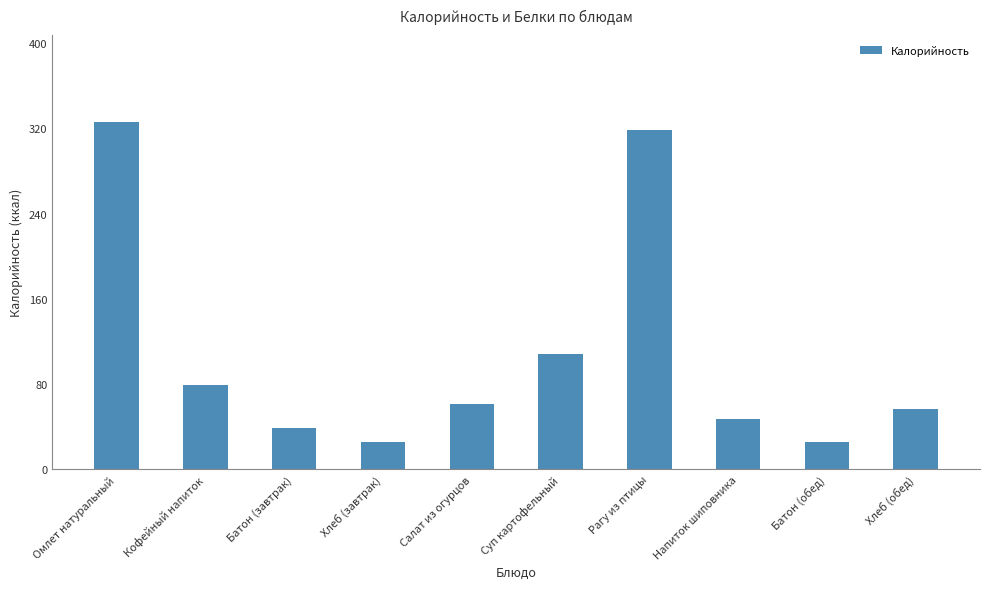

What is the greatest value displayed?

326